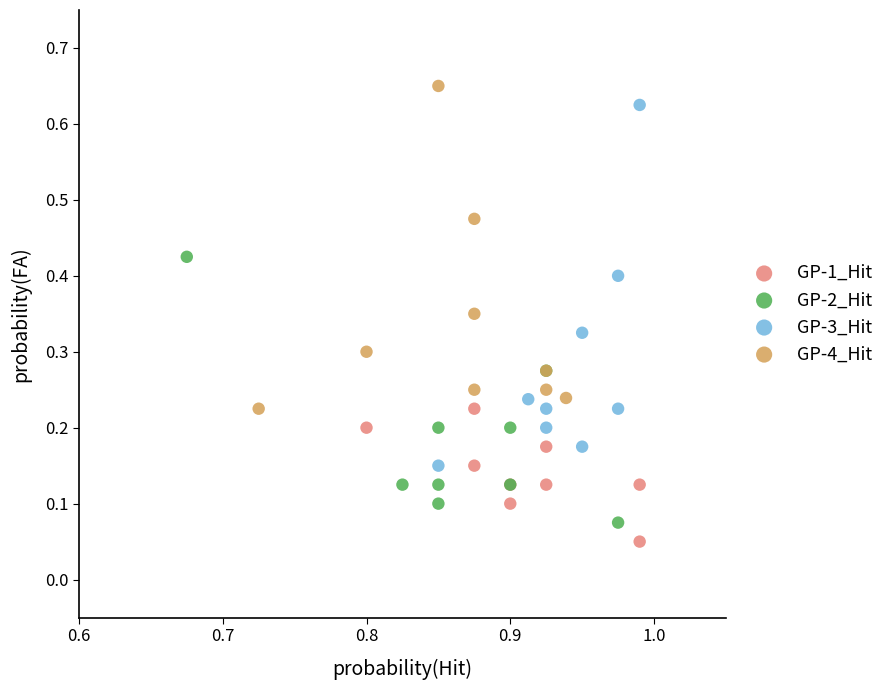

Which series reaches the minimum Y coordinate?

GP-1_Hit